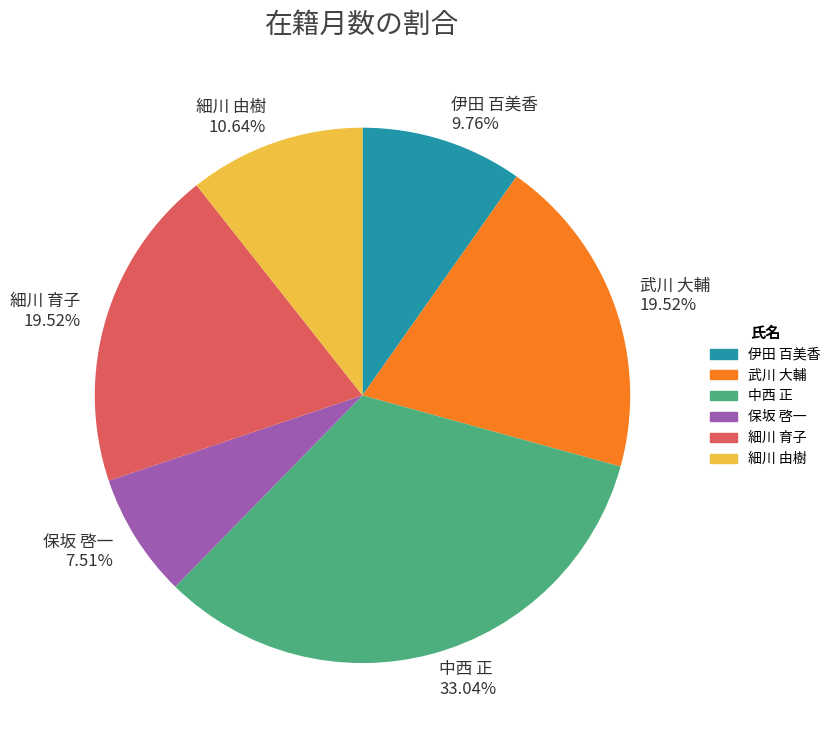

What is the smallest slice in the pie chart?

保坂 啓一